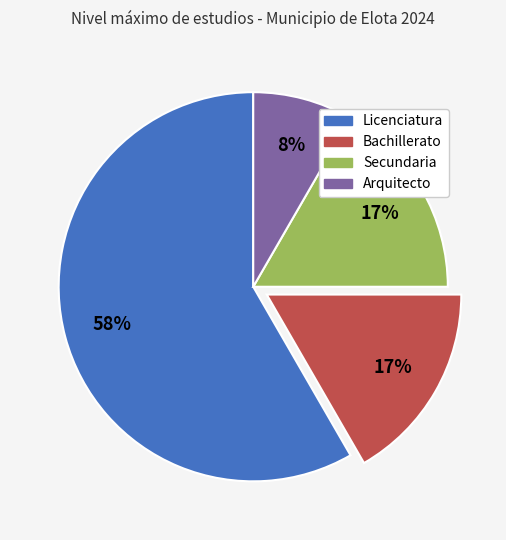

To the nearest percent, what is the difference between the largest and smallest slice percentages?

50%